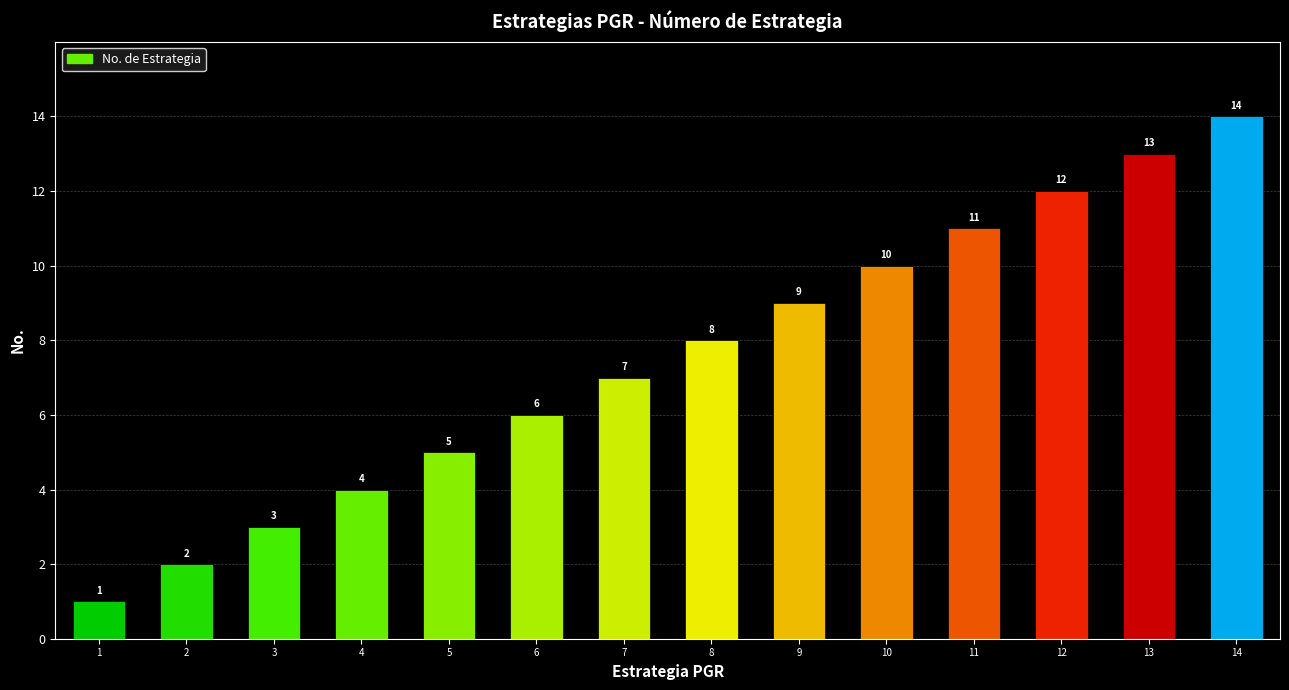

What is the ratio of the value at 8 to the value at 13?

0.6